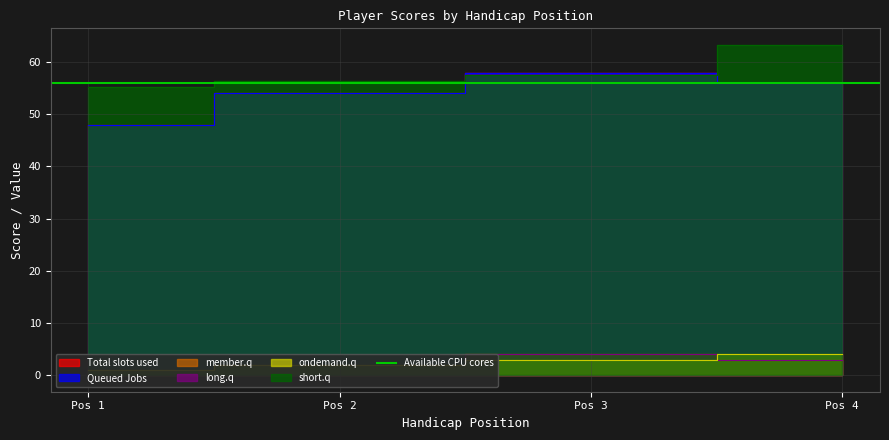

At how many categories does at least one series exceed 55?

4